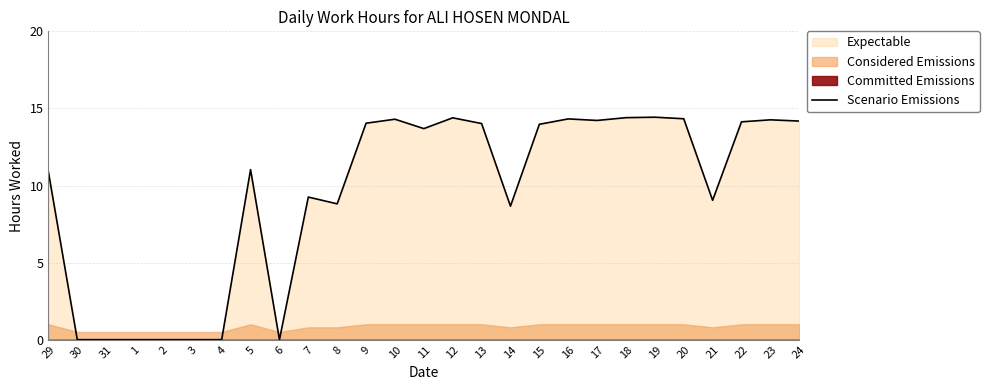

What is the label of the 15th point from the left?

12